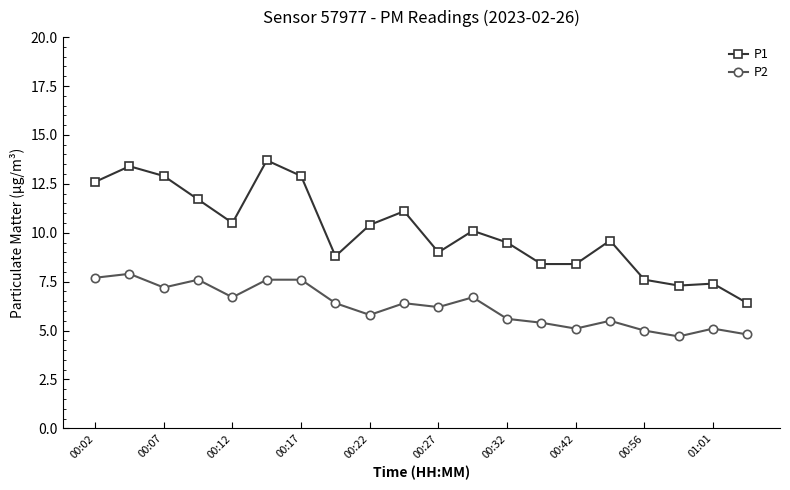

What is the value of the P2 point at the 9th from the left?

5.8